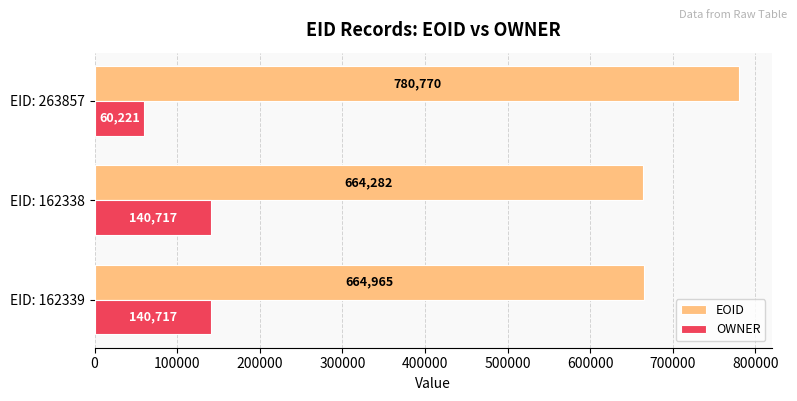

What are all the series names shown in the legend?

EOID, OWNER